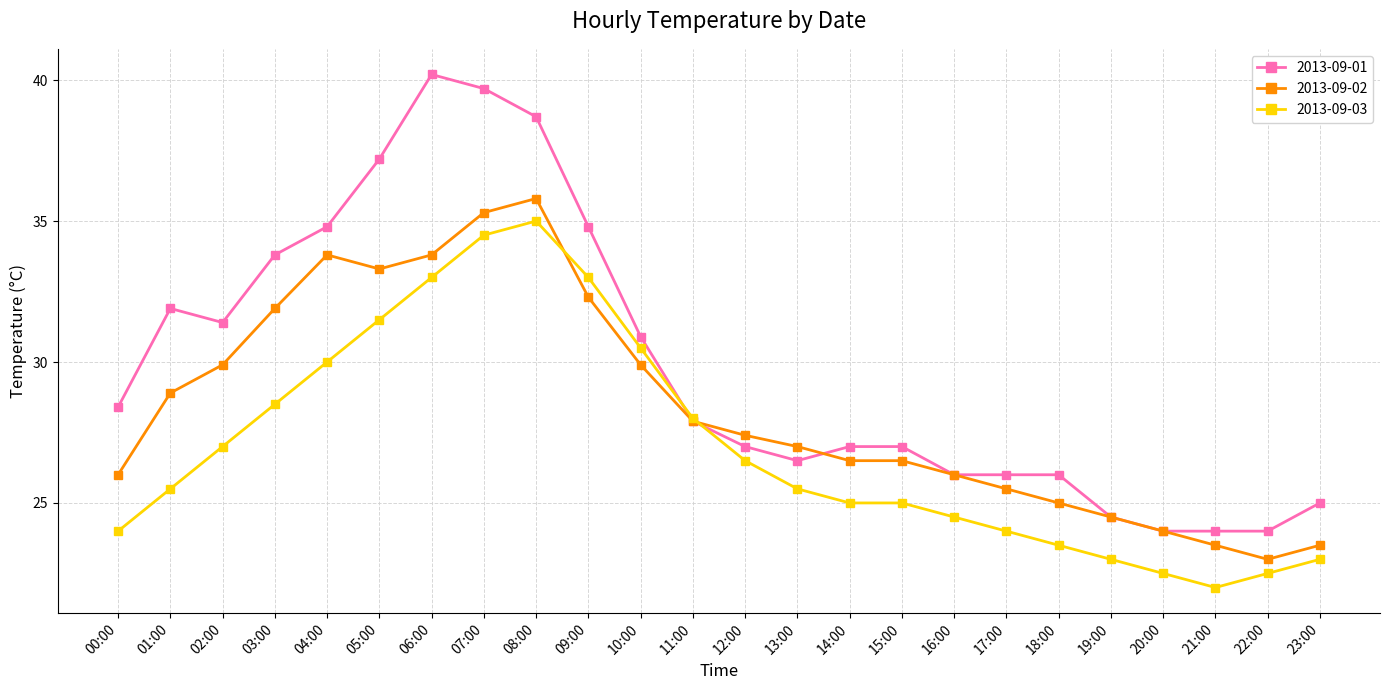

True or false: 2013-09-01 has a value of 27.9 at 11:00.

True